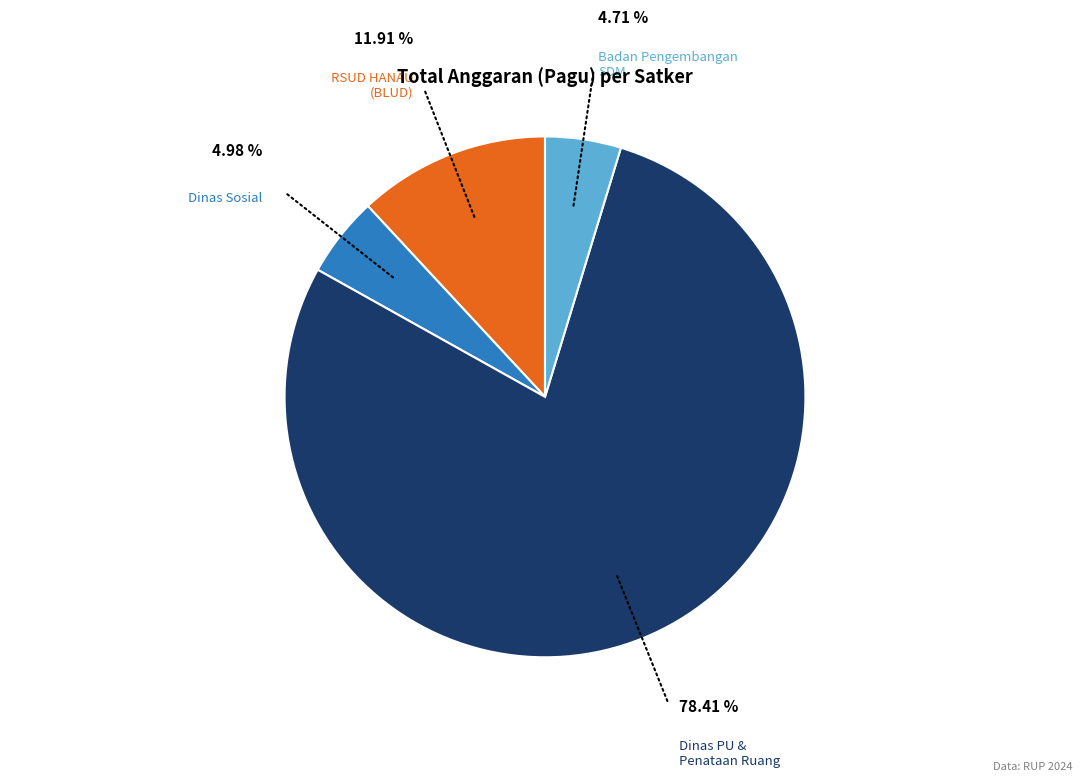

Which category accounts for the majority?

Dinas PU & Penataan Ruang